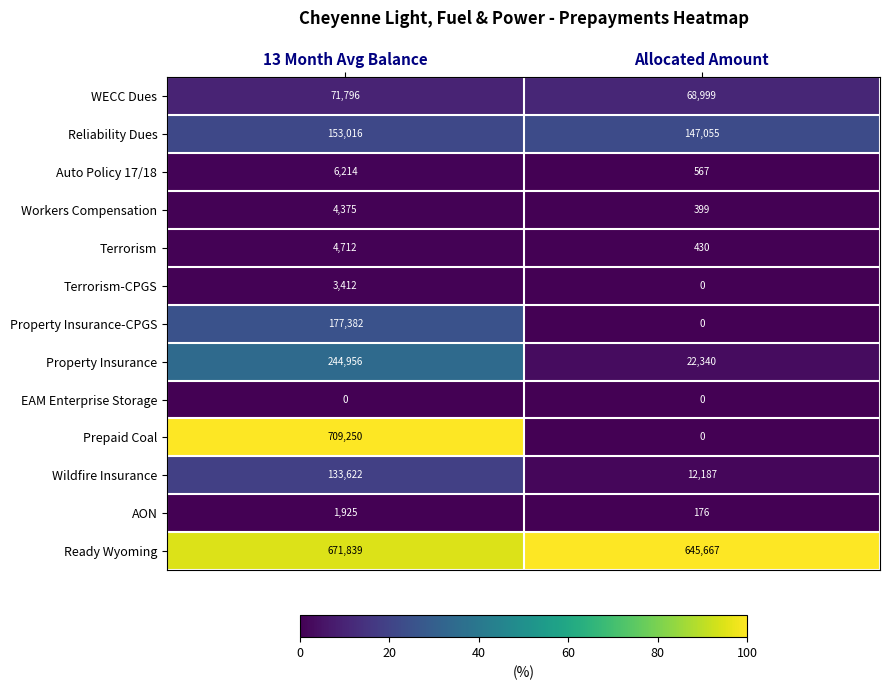

How many data points does each series have?

2